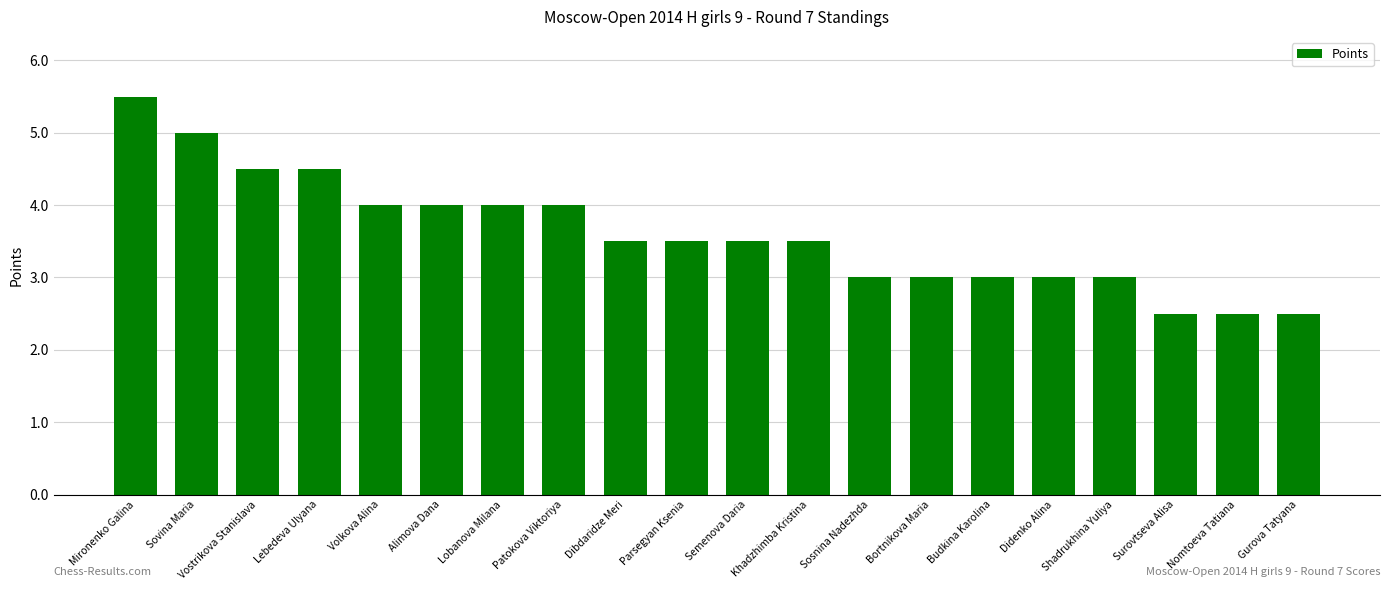

Reading right to left, extract all data points from this chart.

2.5	2.5	2.5	3.0	3.0	3.0	3.0	3.0	3.5	3.5	3.5	3.5	4.0	4.0	4.0	4.0	4.5	4.5	5.0	5.5